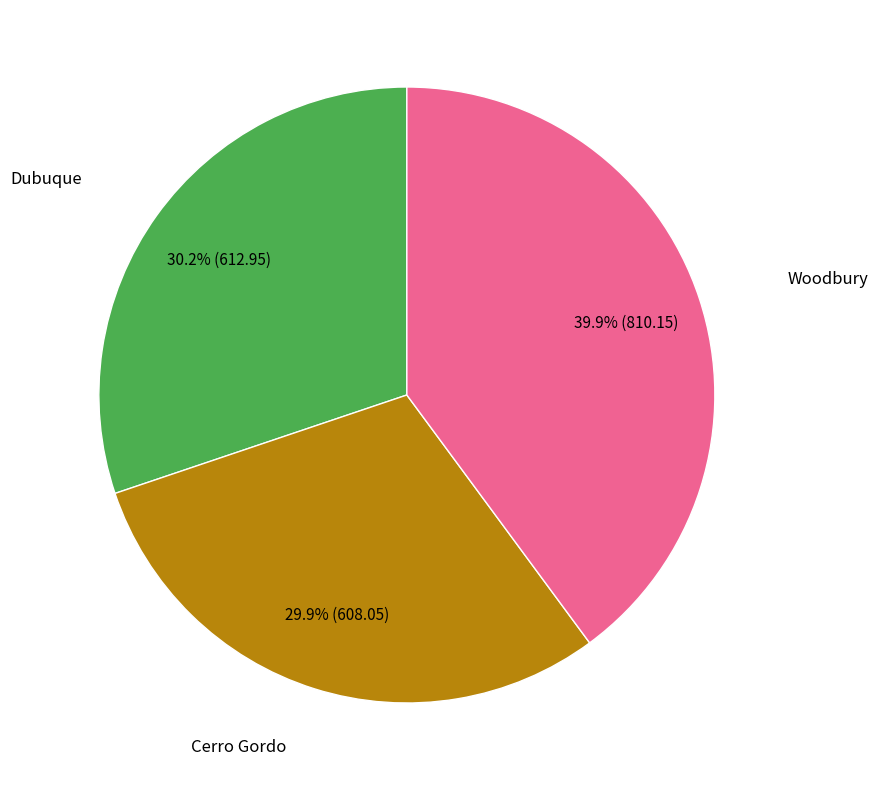

Is there any slice that represents more than half of the pie?

No